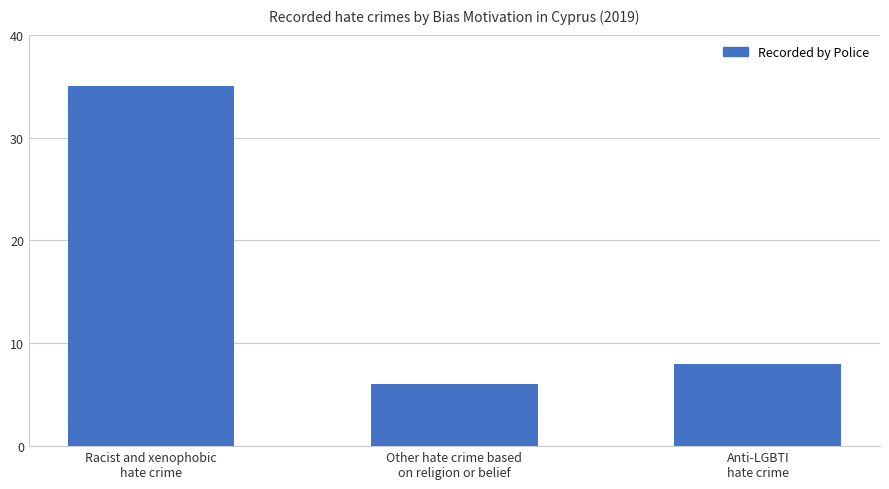

What is the change in value from Other hate crime based
on religion or belief to Anti-LGBTI
hate crime?

+2